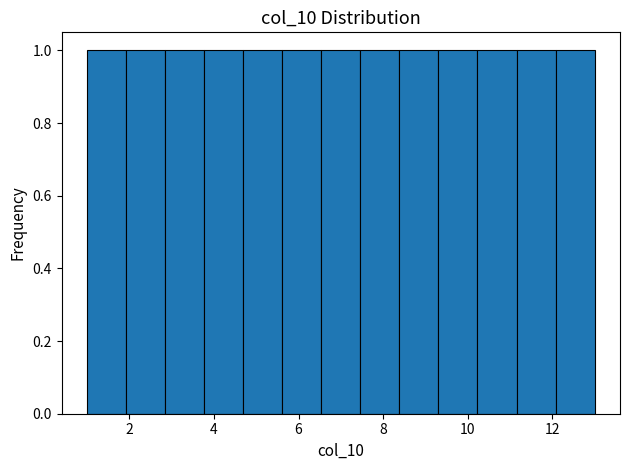

Reading left to right, list every bar in this chart as the range it spans on the x-axis followed by its height. Neither the bar edges nor the heights are printed on the chart, so give them approximately, as read against the axes.

1.0 to 2.0: 1
2.0 to 2.8: 1
2.8 to 3.8: 1
3.8 to 4.6: 1
4.6 to 5.6: 1
5.6 to 6.6: 1
6.6 to 7.4: 1
7.4 to 8.4: 1
8.4 to 9.4: 1
9.4 to 10.2: 1
10.2 to 11.2: 1
11.2 to 12.0: 1
12.0 to 13.0: 1